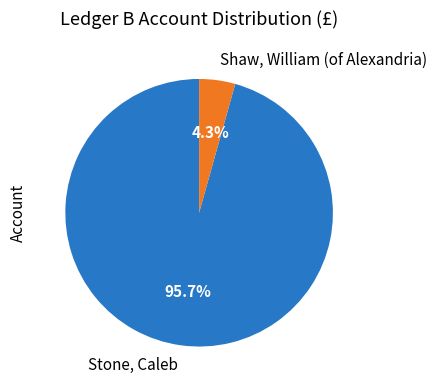

To the nearest percent, what is the difference between the largest and smallest slice percentages?

91%